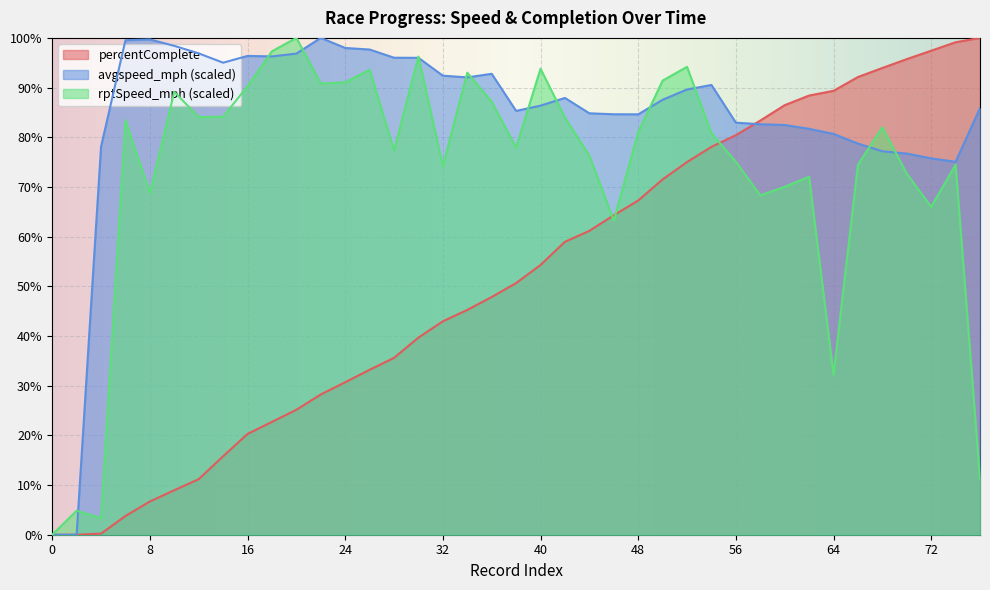

The value of rptSpeed_mph at 66 is 113.9. True or false?

False